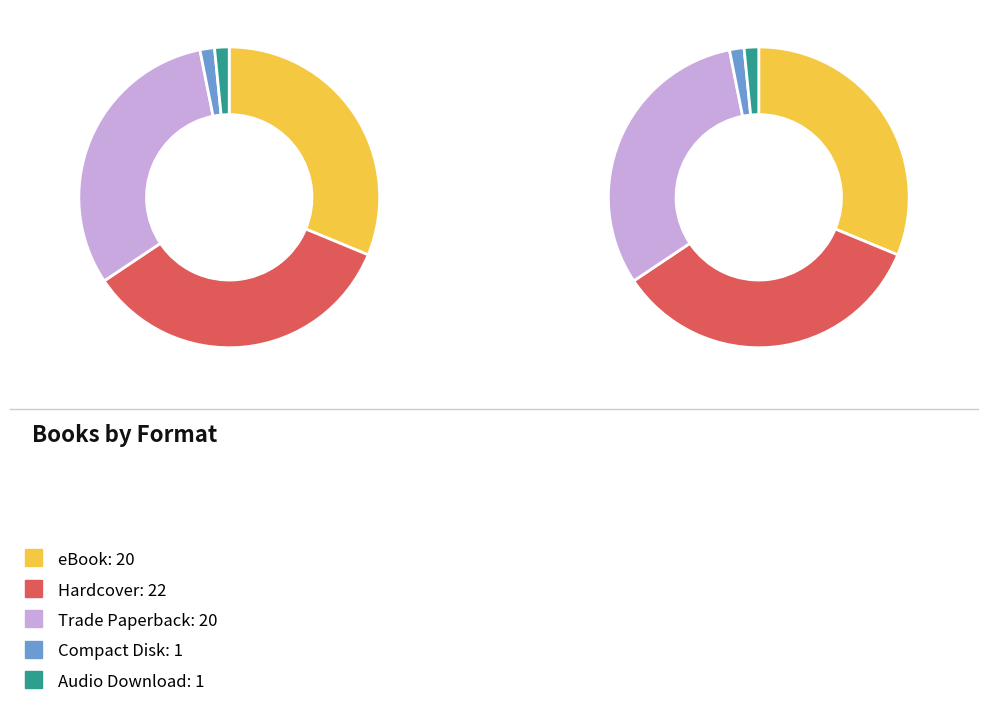

Does eBook represent more than half of the total?

No